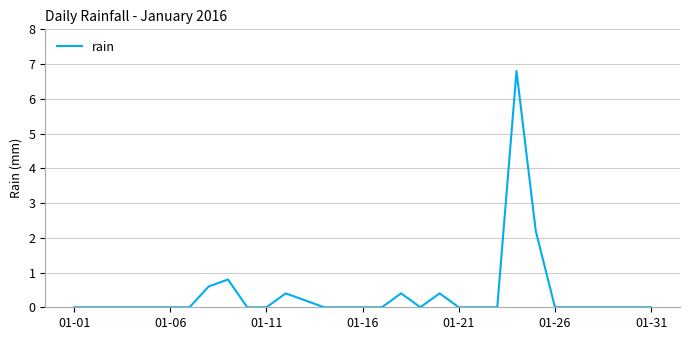

What is the sum of all values?

11.8